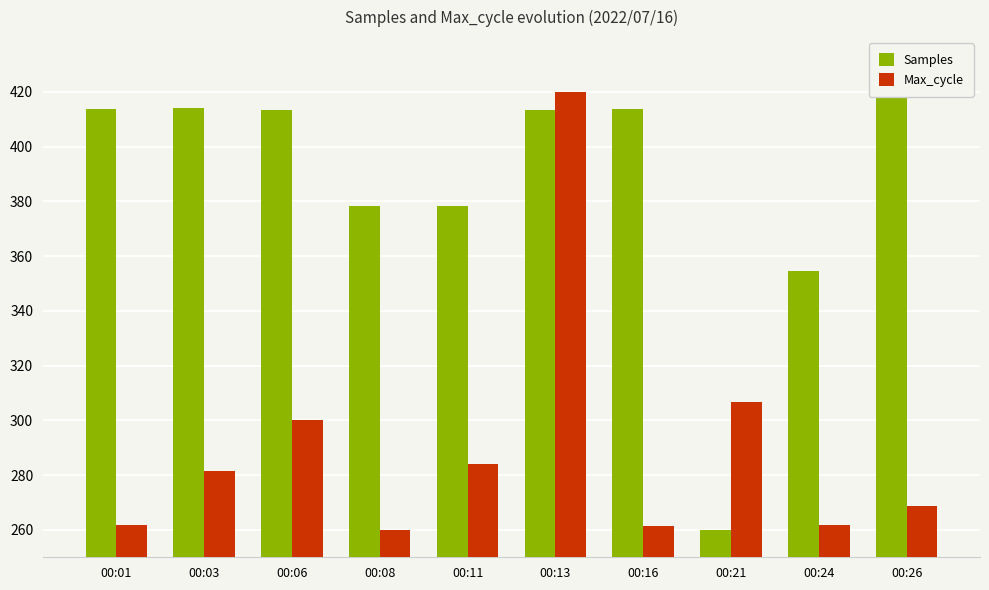

What is the difference between the maximum and minimum values in the Max_cycle series?

160.0